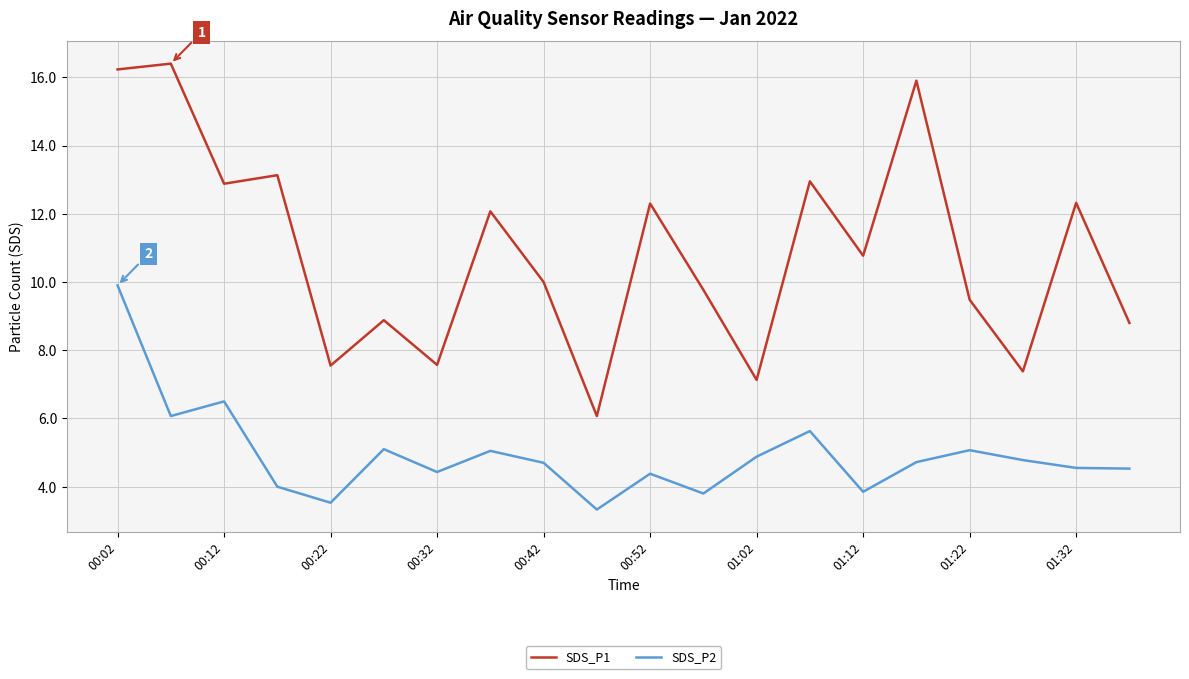

Which series has the largest range (max minus min)?

SDS_P1